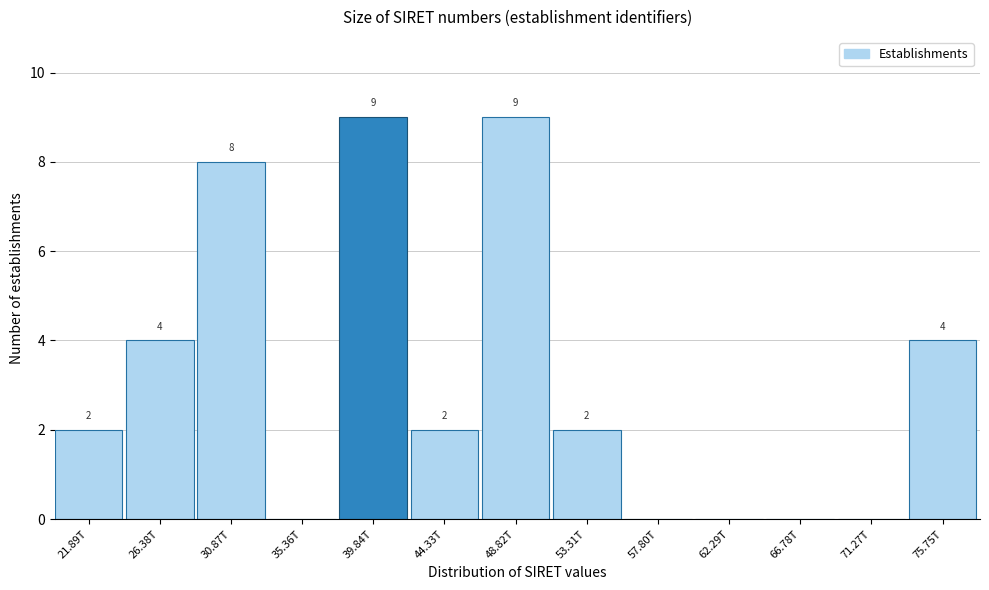

Reading right to left, transcribe all the data shown in this chart.

75.75T=4	71.27T=0	66.78T=0	62.29T=0	57.80T=0	53.31T=2	48.82T=9	44.33T=2	39.84T=9	35.36T=0	30.87T=8	26.38T=4	21.89T=2